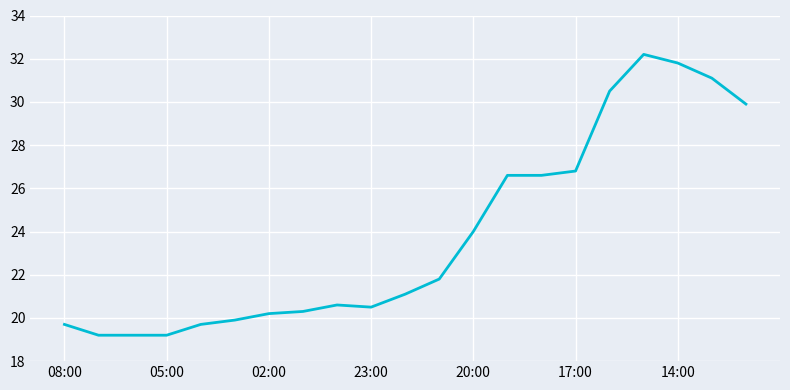

True or false: the data has more than 0 interior local peaks.

True